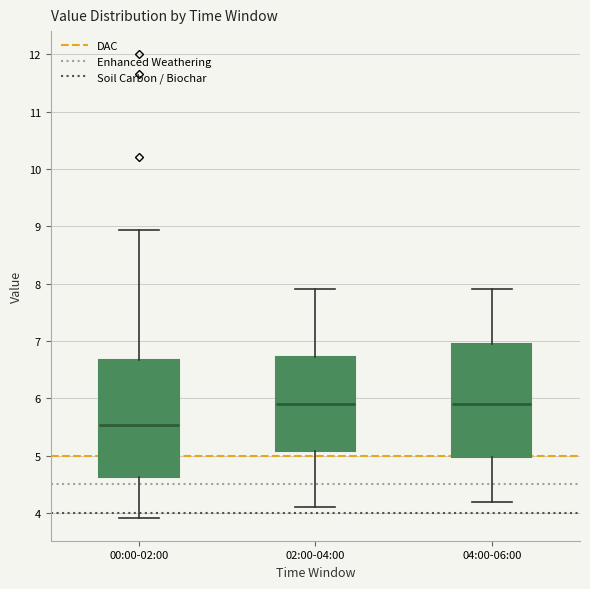

Reading left to right, transcribe this box plot: for each box, give where its median line is, the range the box spans, and where its two whiskers end, as read against the y-axis. The values are not printed on the chart, so give them approximately, as read against the axis.

00:00-02:00: median 5.5, box 4.6 to 6.7, whiskers 3.9 to 8.9
02:00-04:00: median 5.9, box 5.1 to 6.7, whiskers 4.1 to 7.9
04:00-06:00: median 5.9, box 5.0 to 7.0, whiskers 4.2 to 7.9